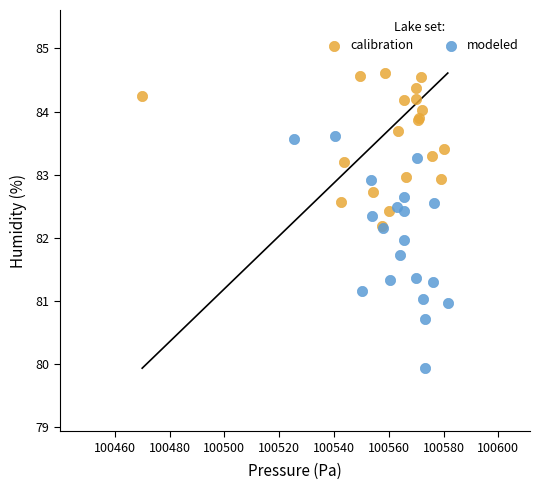

What are all the series names shown in the legend?

calibration, modeled